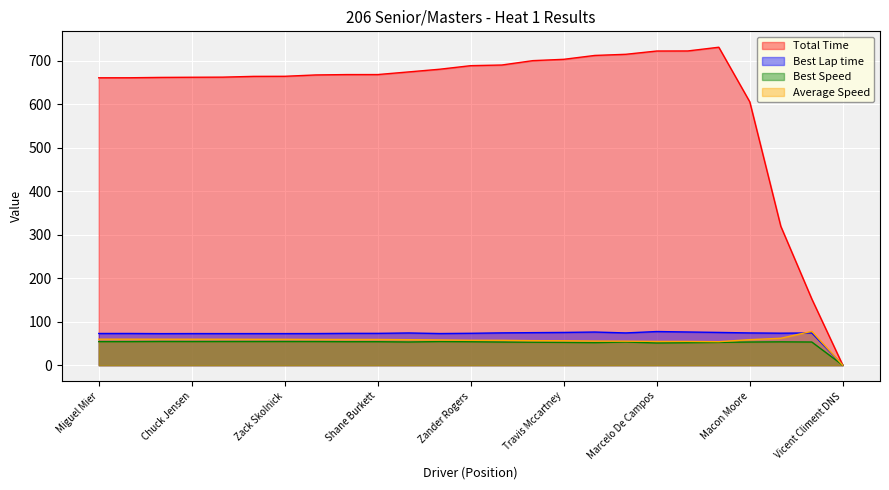

True or false: Average Speed and Best Speed intersect in this chart.

False